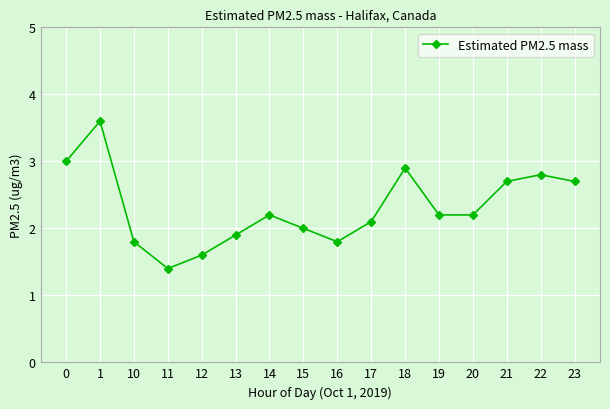

What is the smallest value displayed?

1.4